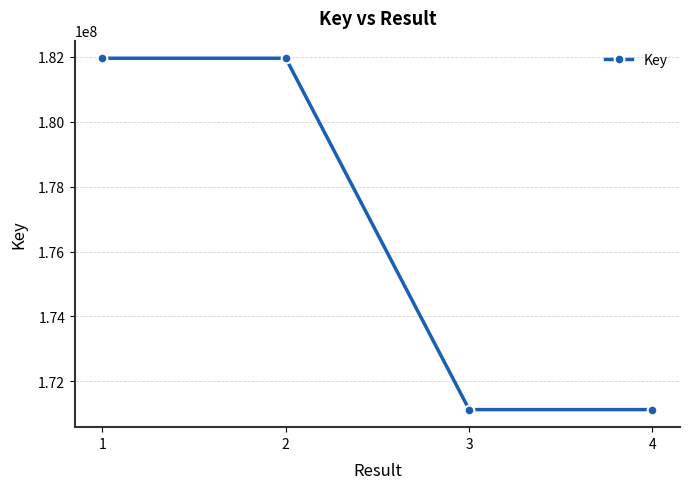

What is the average value?

176543018